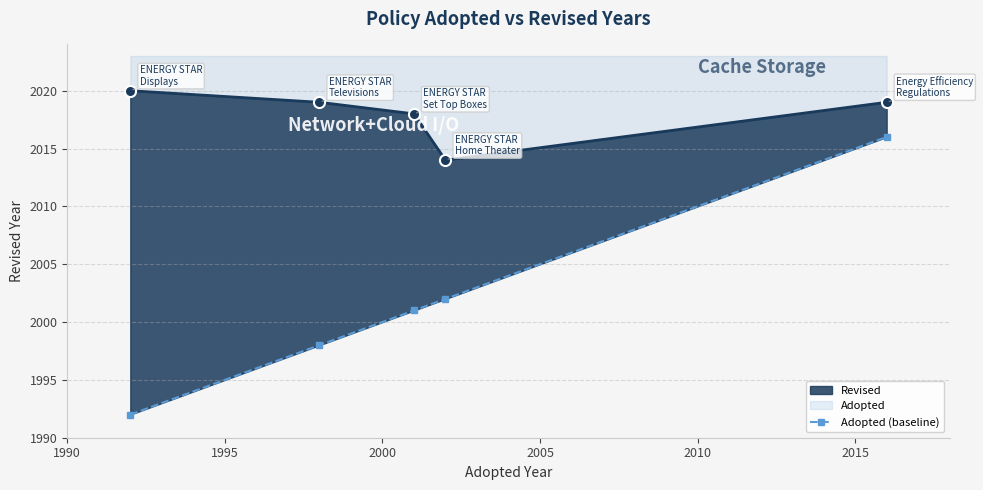

What is the difference between the second highest and second lowest values?

4